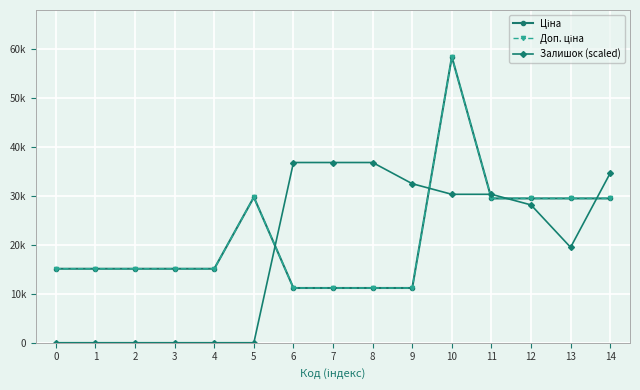

True or false: Ціна has a value of 7019.4 at 4.

False